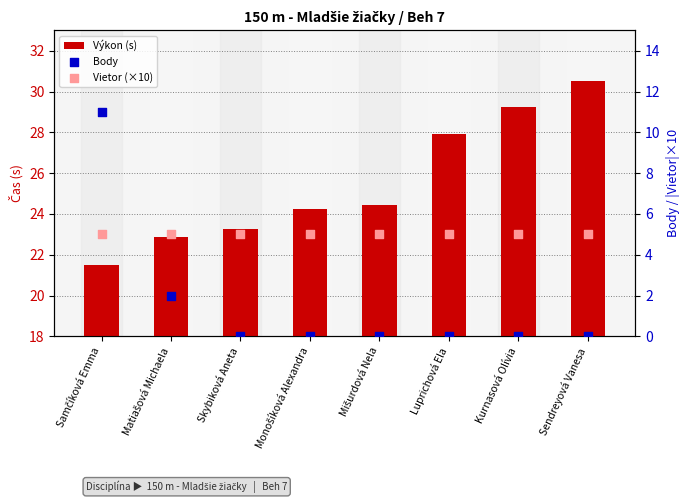

At how many categories does at least one series exceed 18?

8